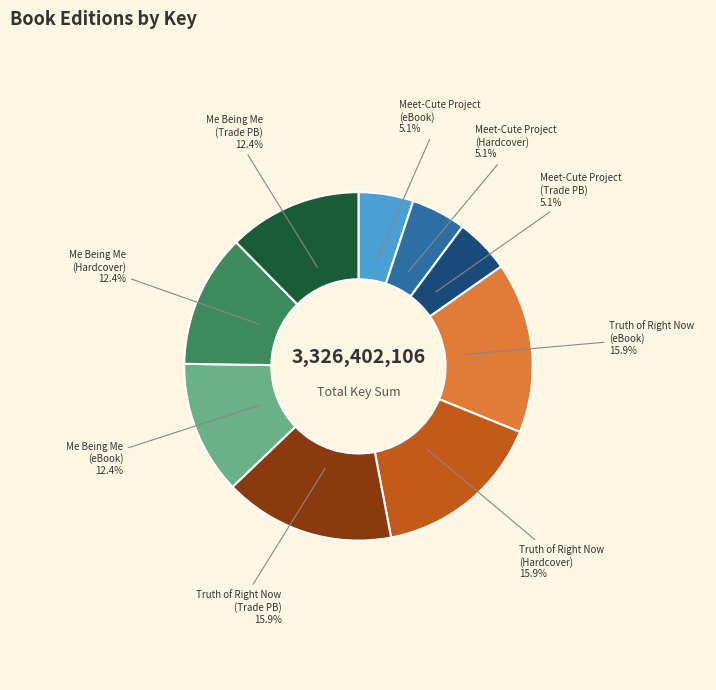

To the nearest percent, what is the difference between the largest and smallest slice percentages?

11%